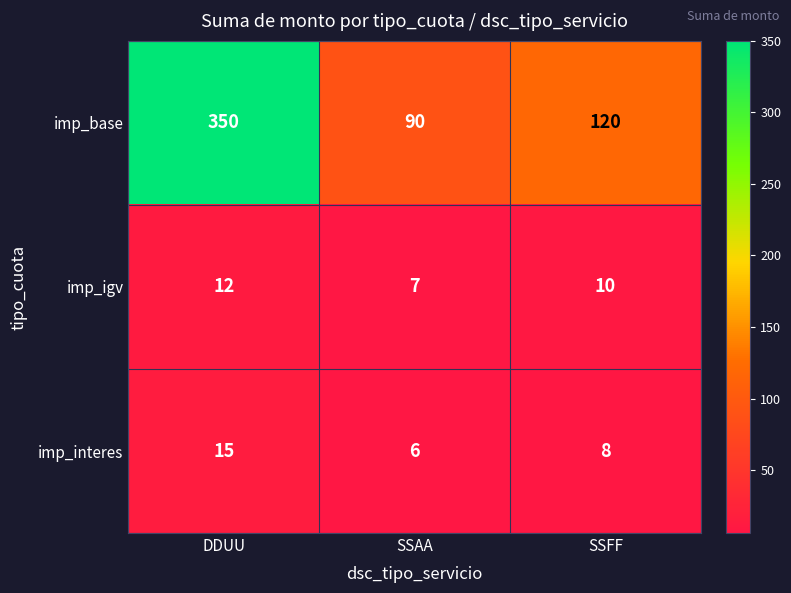

At which category is the sum across all series the highest?

DDUU